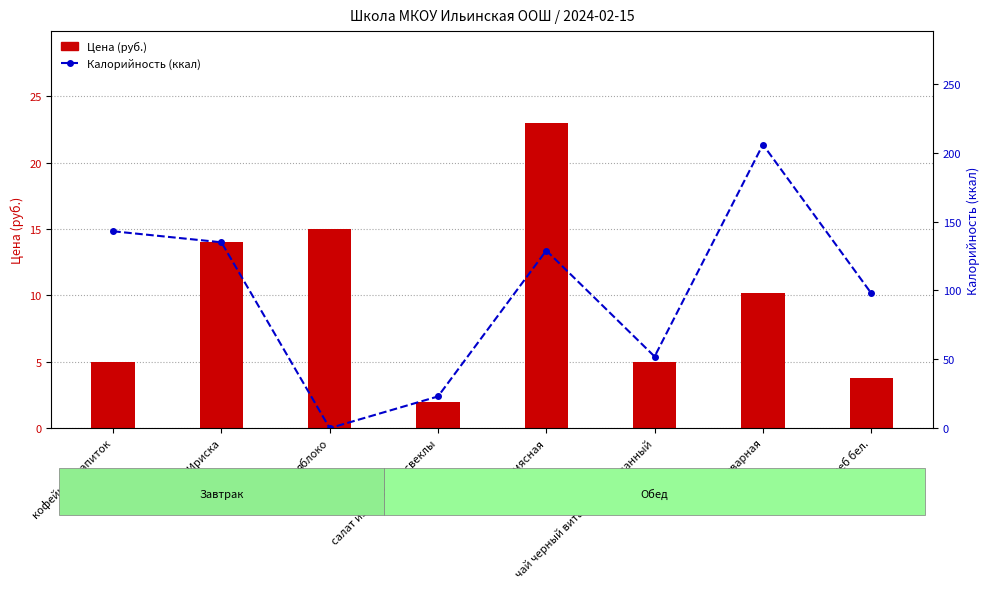

What is the average value of the Цена (руб.) series?

9.8